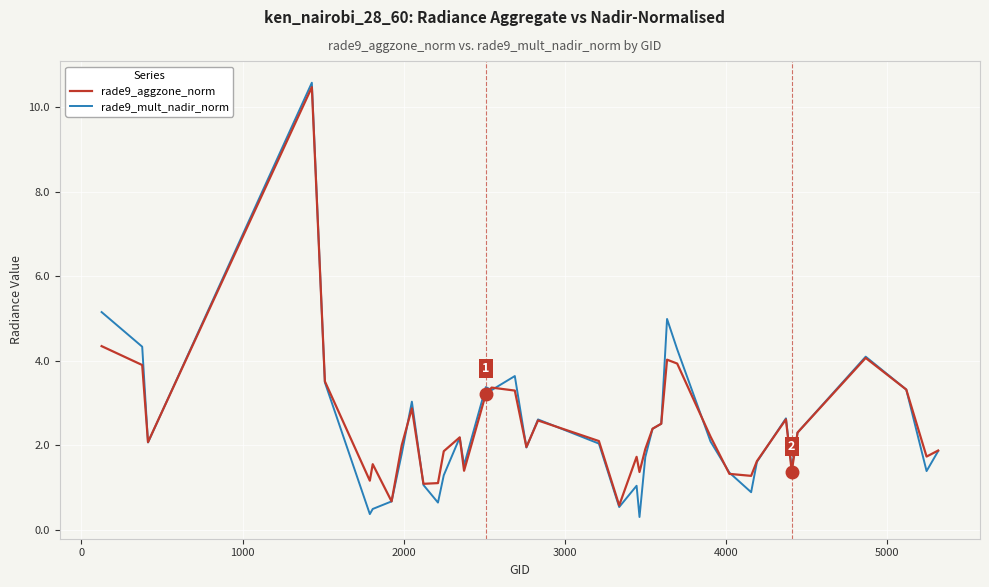

What is the lowest value of the rade9_mult_nadir_norm series?

0.3